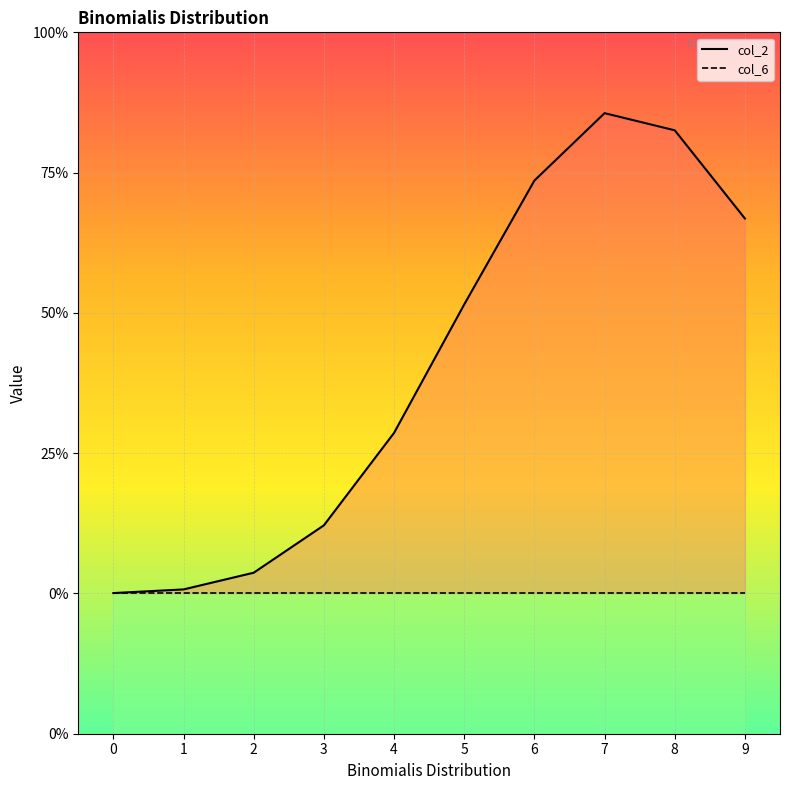

At 6, list the series in order from smallest to largest.

col_6 line, col_2 line